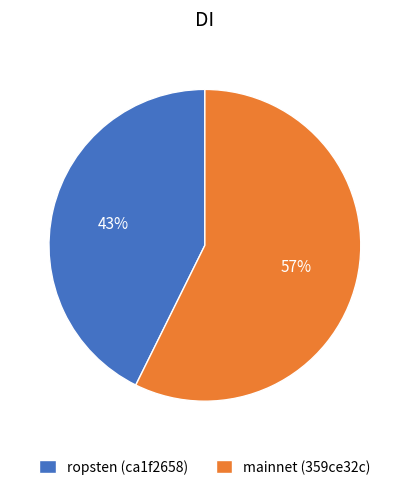

Which slice is the smallest?

ropsten (ca1f2658)